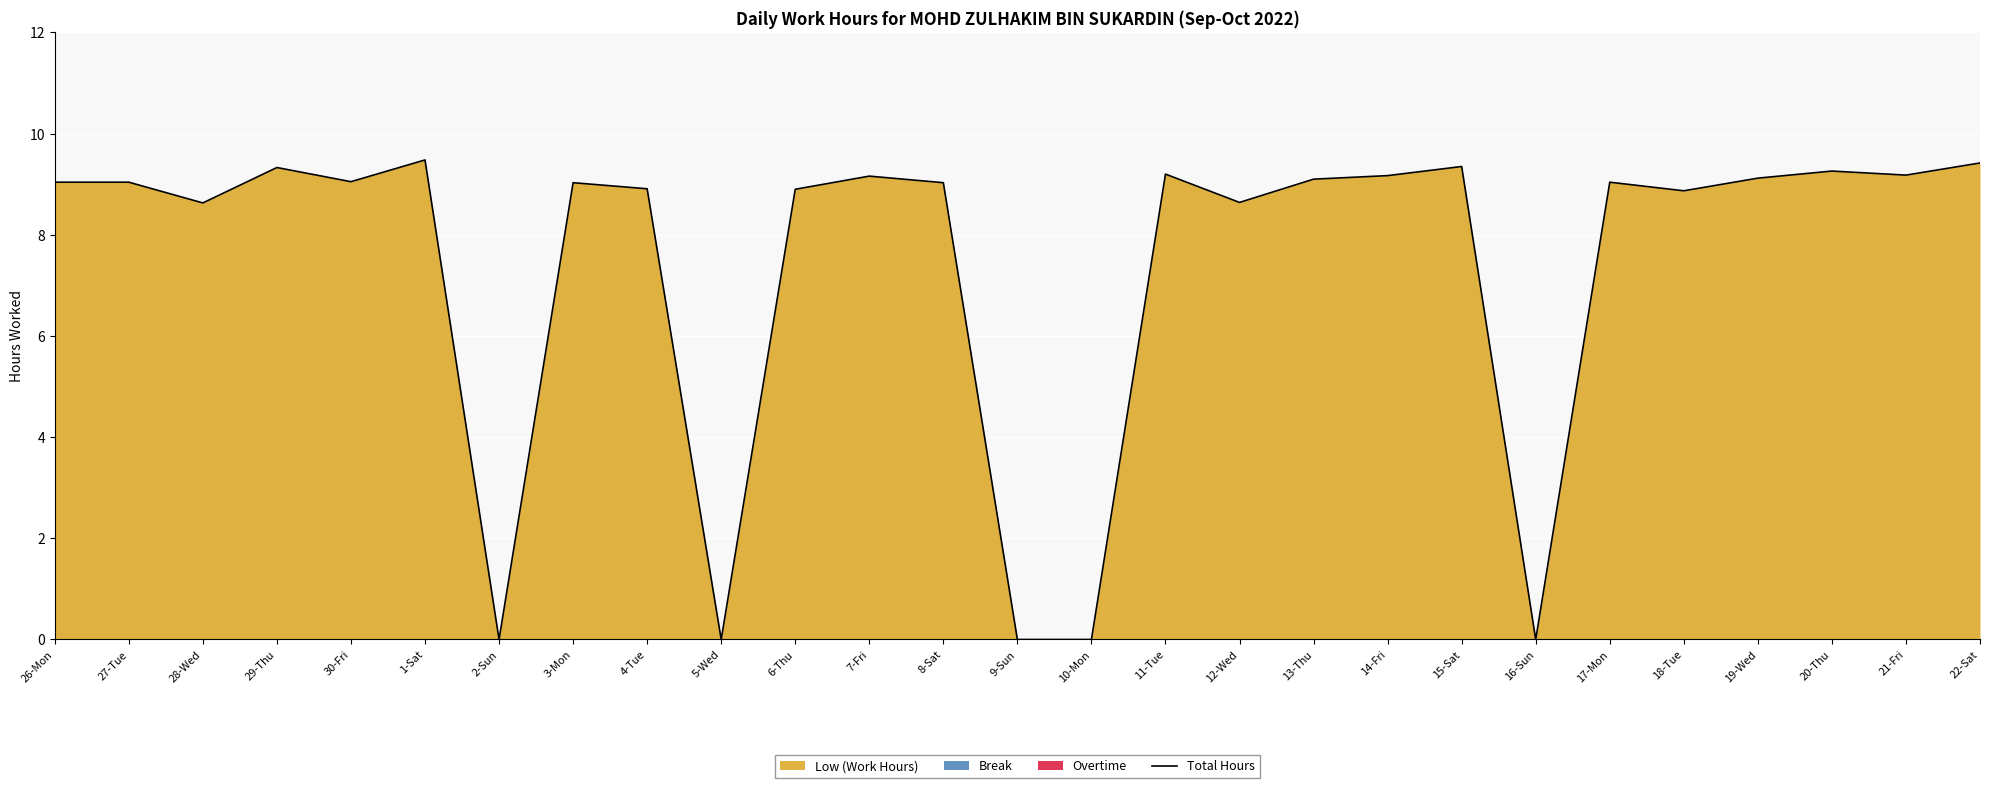

Does the chart display data point markers on the line(s)?

No